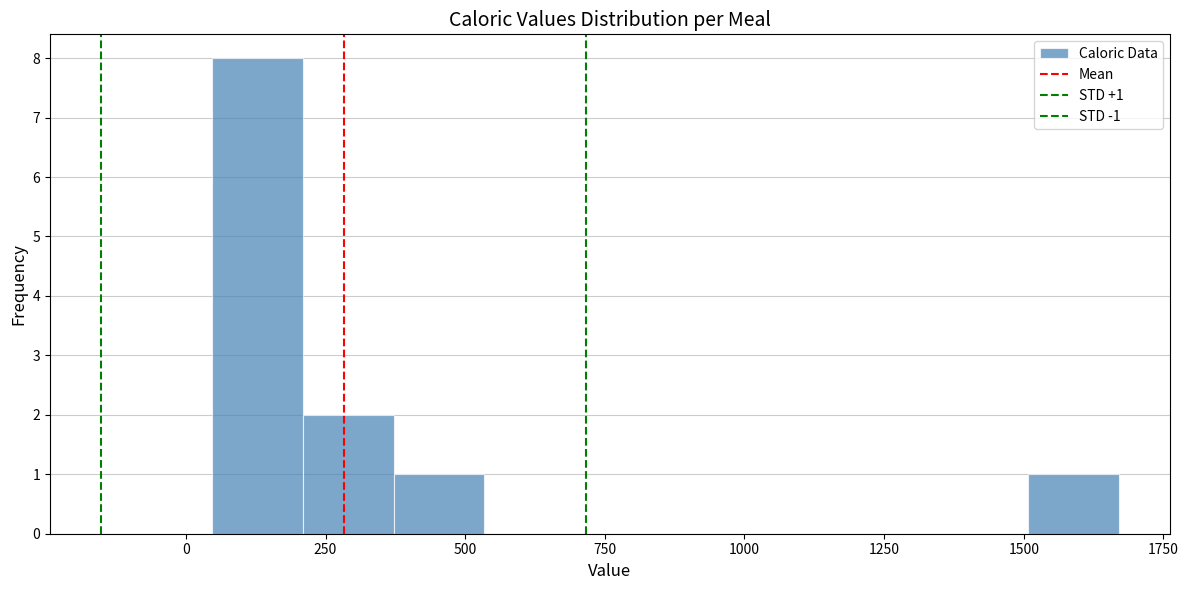

Around what value on the x-axis is the tallest bar? Give the approximate position of its centre, as read against the axis.

150